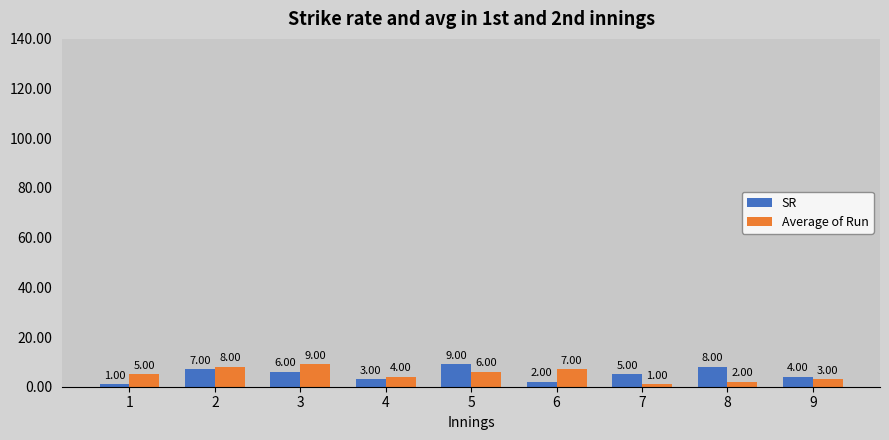

At which category is the sum across all series the highest?

2